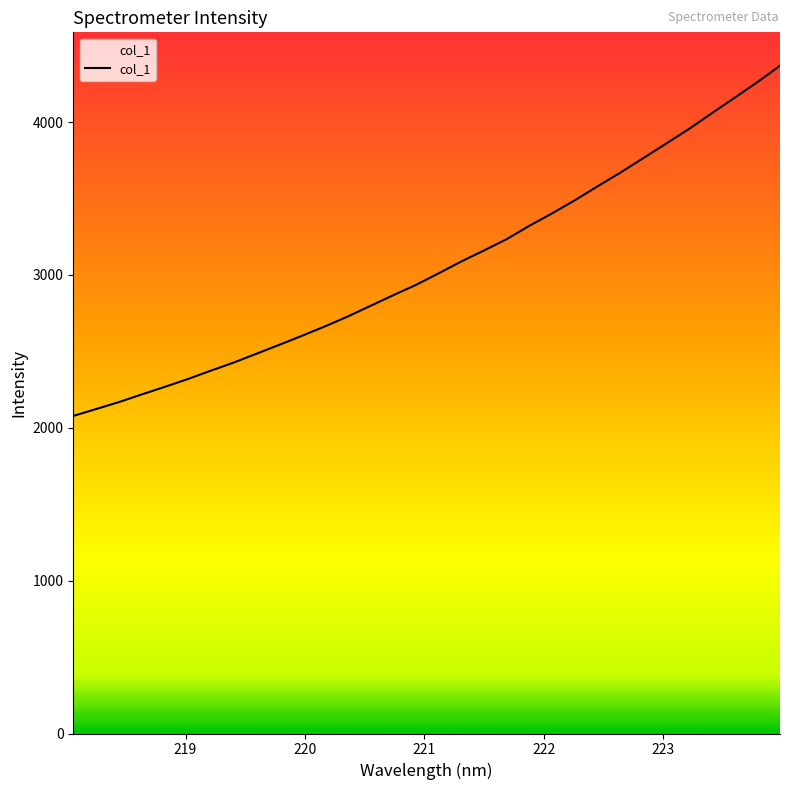

What is the greatest value displayed?

4368.5